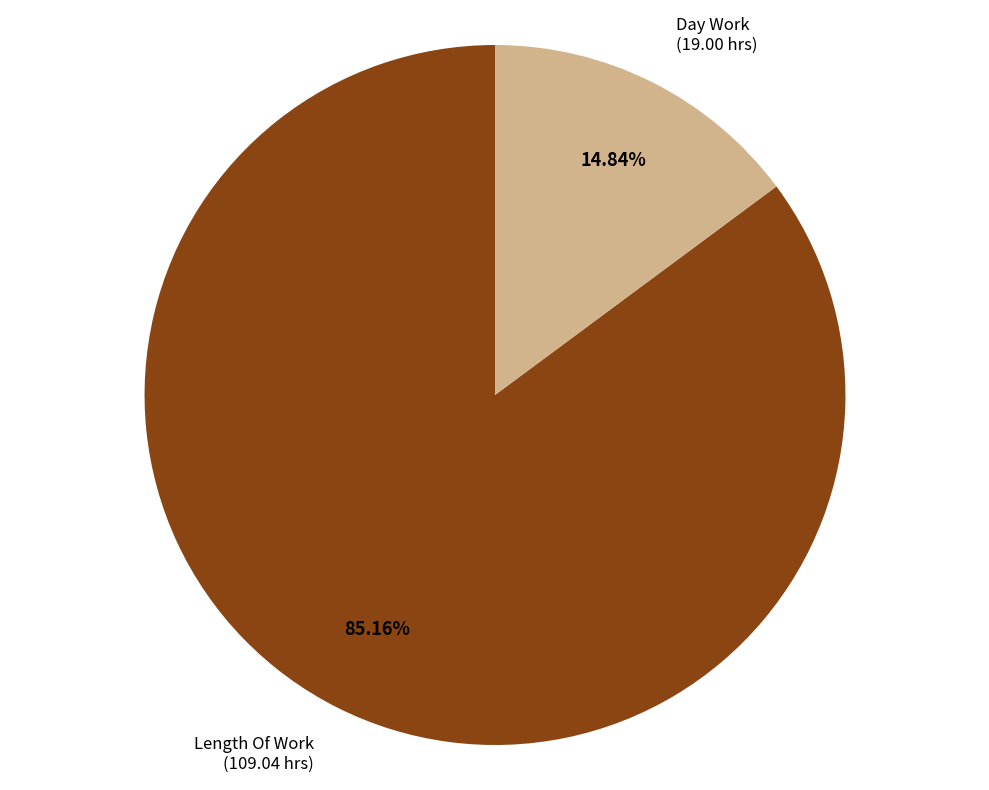

Rank the categories by value from lowest to highest.

Day Work, Length Of Work